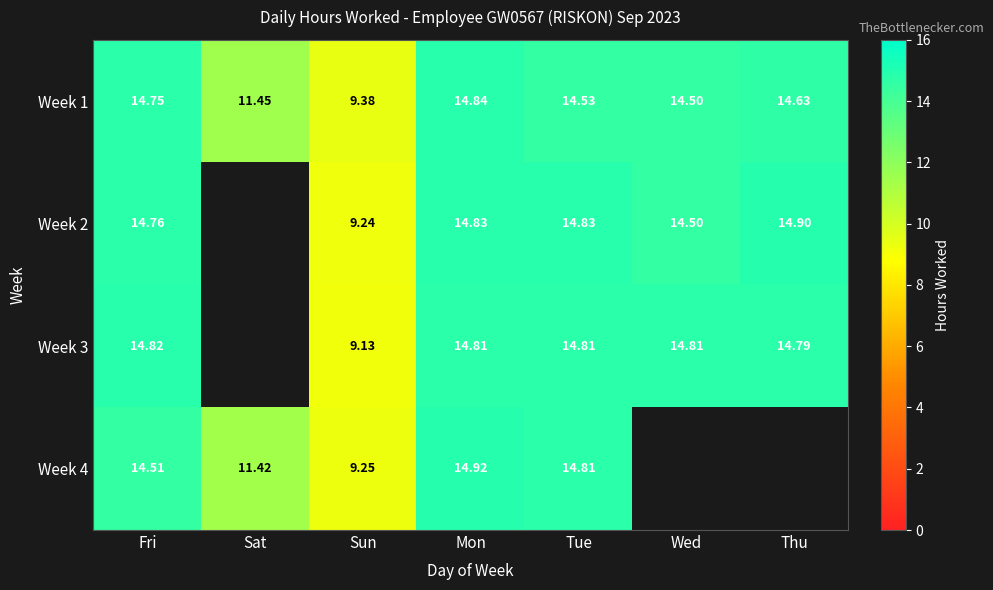

Which has a higher value, Wed or Sat?

Wed